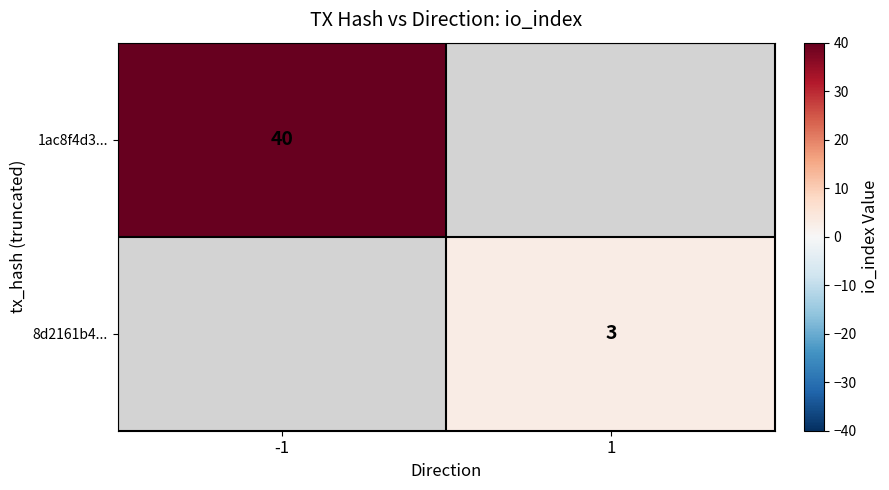

Is it true that 1ac8f4d3... equals 20 at -1?

False